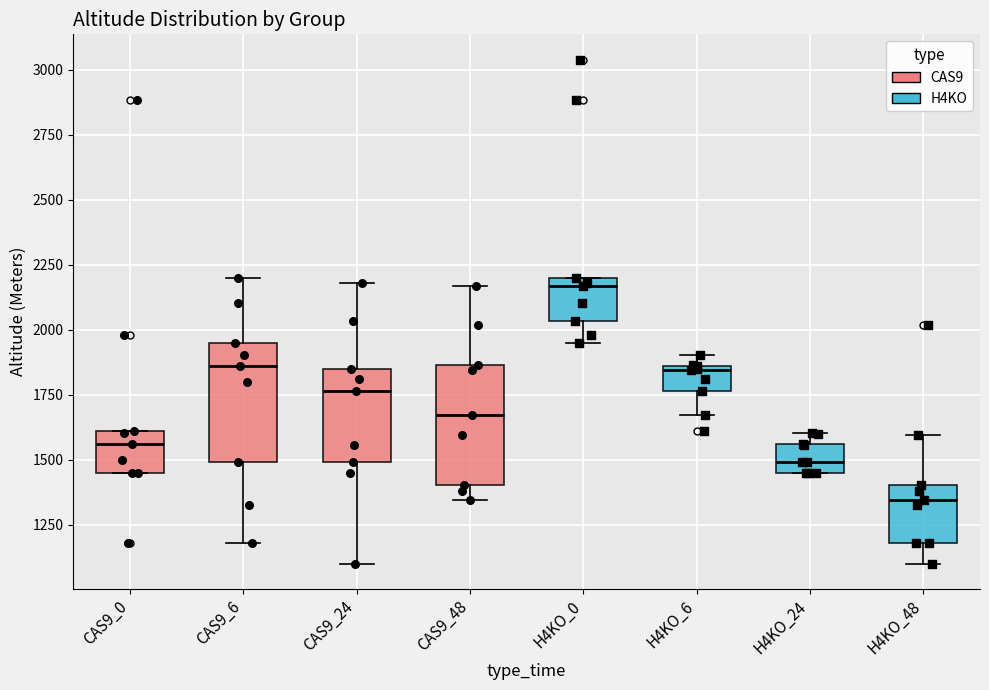

Which box has the lowest median line?

H4KO_48